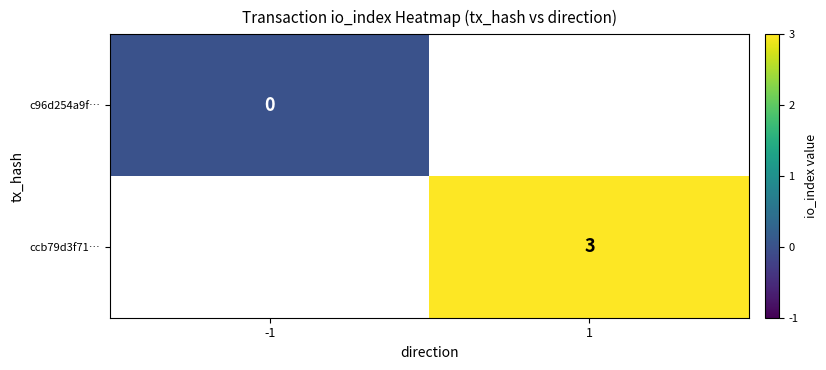

The ccb79d3f71… series shows 3 at 1. True or false?

True